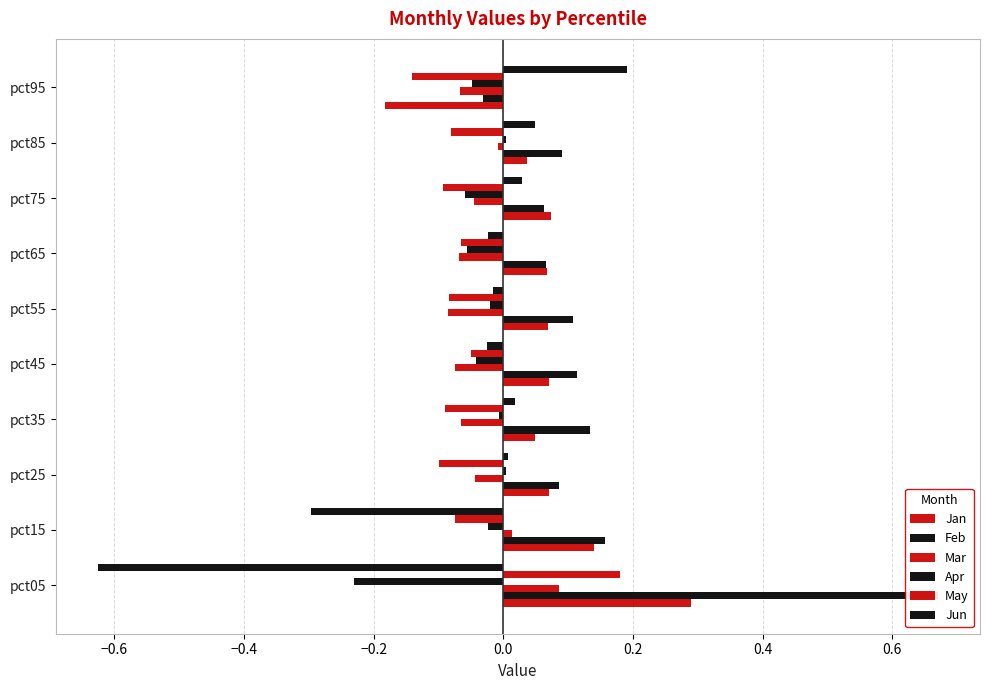

The value of Mar at pct95 is -0.1. True or false?

True